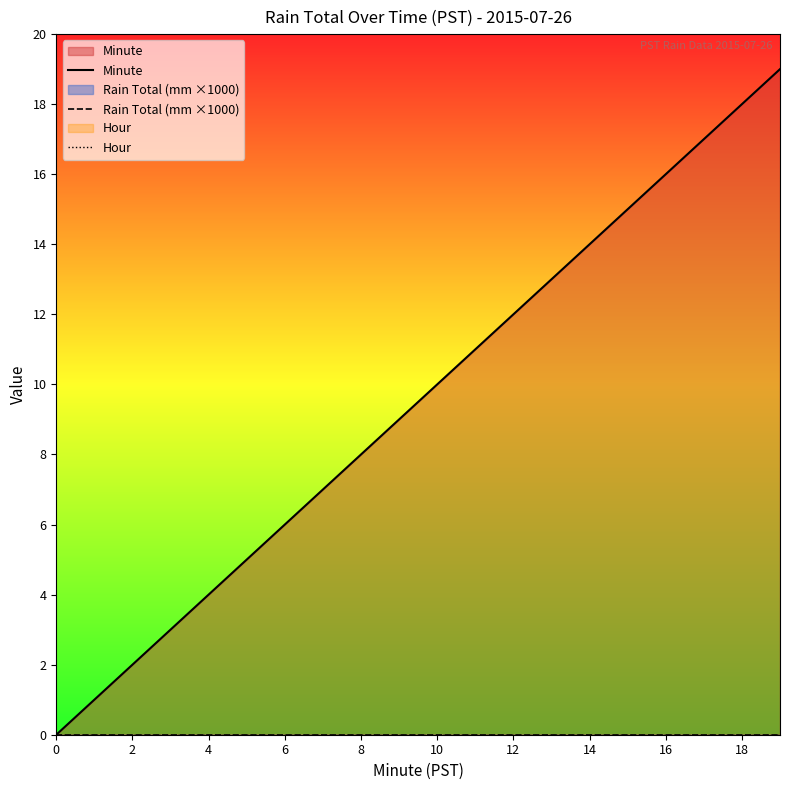

Which series changed the most between 10 and 16?

Minute